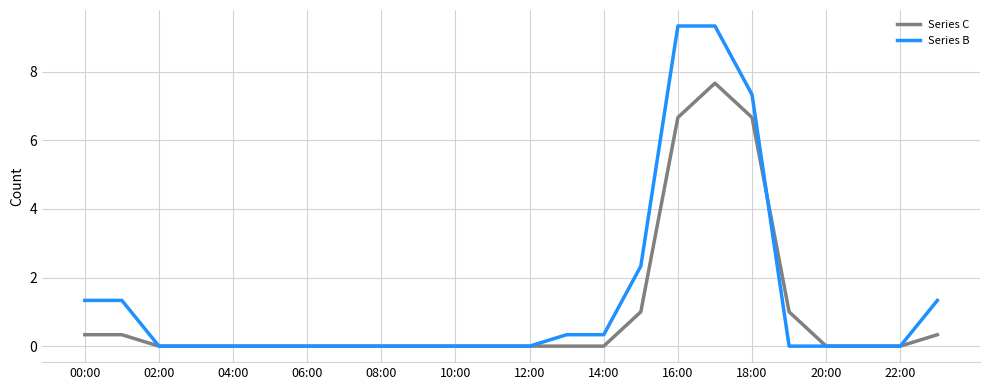

List the series in order of their peak value, lowest first.

Series C, Series B